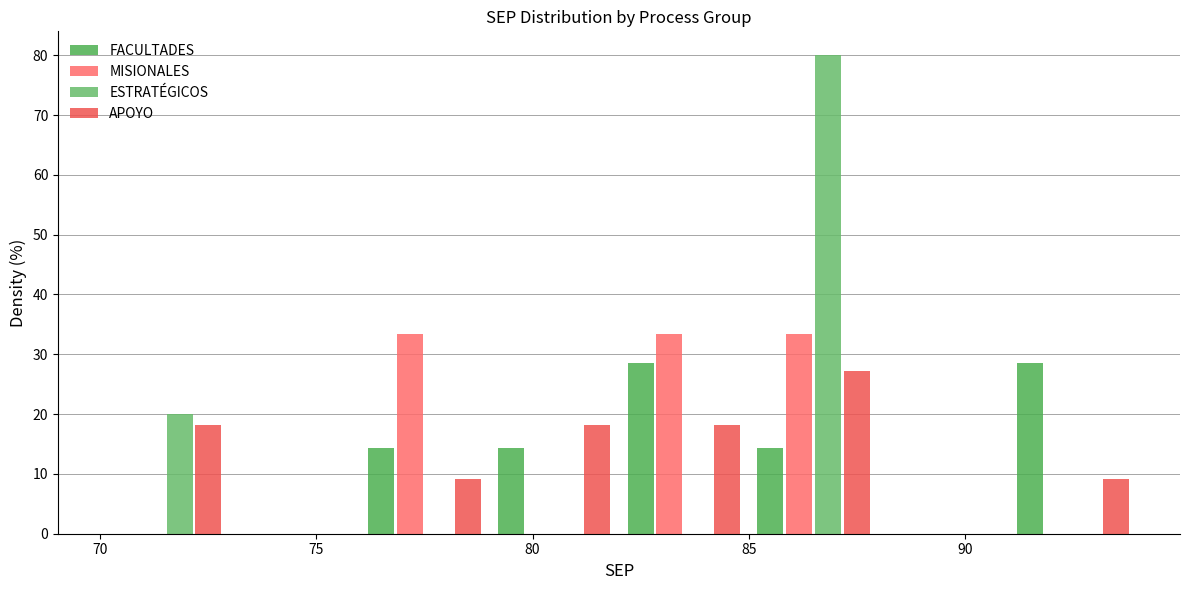

Reading left to right, transcribe this chart: for each range on the x-axis, give the height of each series' bar. The values are not printed on the chart, so give them approximately, as read against the axis.

70 to 73: FACULTADES=0	MISIONALES=0	ESTRATÉGICOS=20	APOYO=18
73 to 76: FACULTADES=0	MISIONALES=0	ESTRATÉGICOS=0	APOYO=0
76 to 79: FACULTADES=14	MISIONALES=33	ESTRATÉGICOS=0	APOYO=9
79 to 82: FACULTADES=14	MISIONALES=0	ESTRATÉGICOS=0	APOYO=18
82 to 85: FACULTADES=29	MISIONALES=33	ESTRATÉGICOS=0	APOYO=18
85 to 88: FACULTADES=14	MISIONALES=33	ESTRATÉGICOS=80	APOYO=27
88 to 91: FACULTADES=0	MISIONALES=0	ESTRATÉGICOS=0	APOYO=0
91 to 94: FACULTADES=29	MISIONALES=0	ESTRATÉGICOS=0	APOYO=9